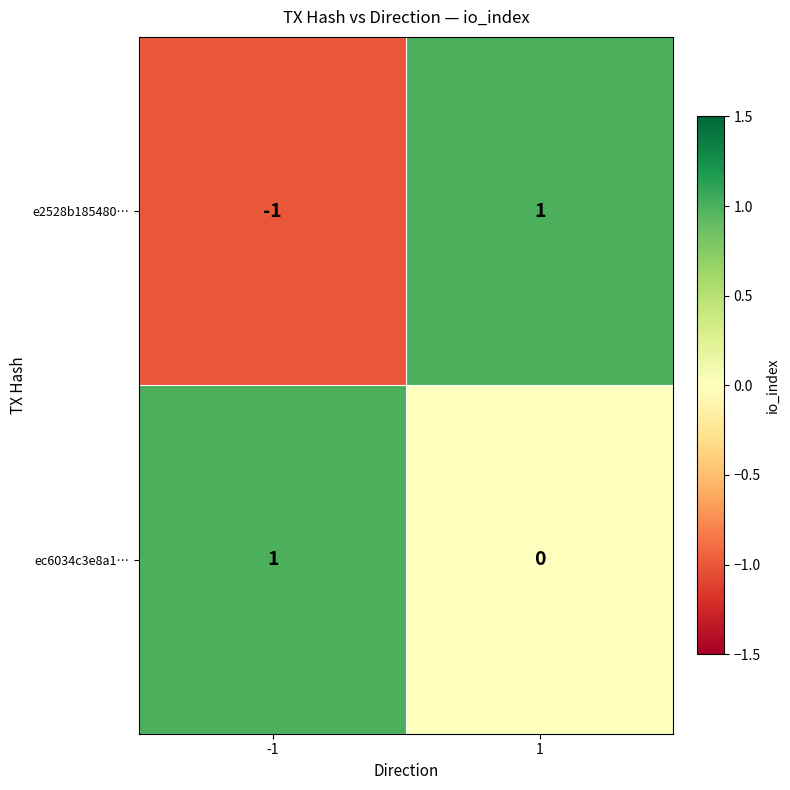

Which series has the widest spread of values?

e2528b185480…